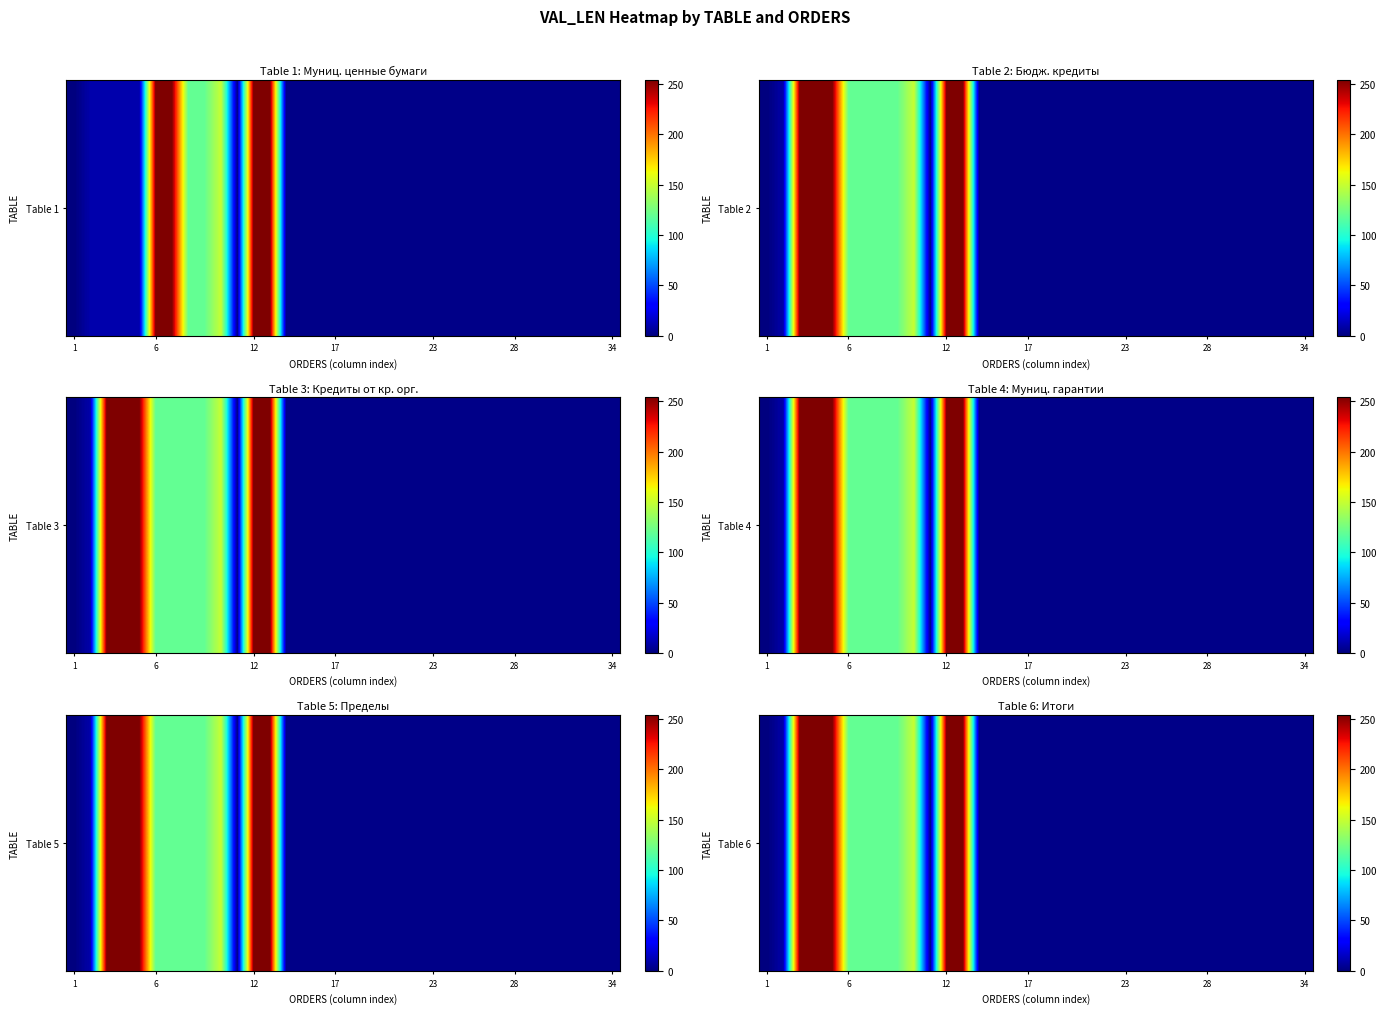

True or false: the data shows 0 at 1.

True